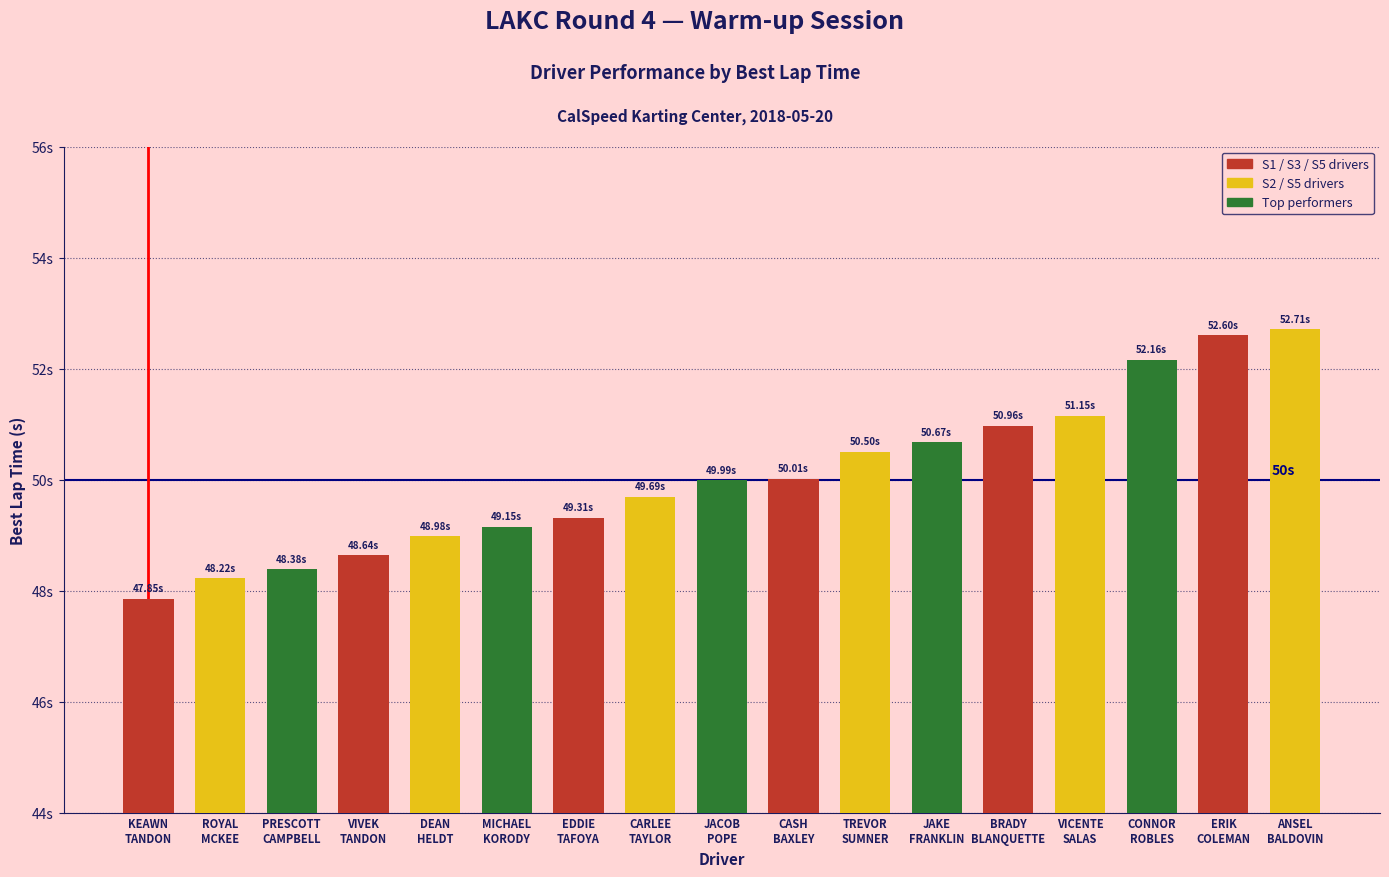

What is the label of the 6th bar from the left?

MICHAEL
KORODY